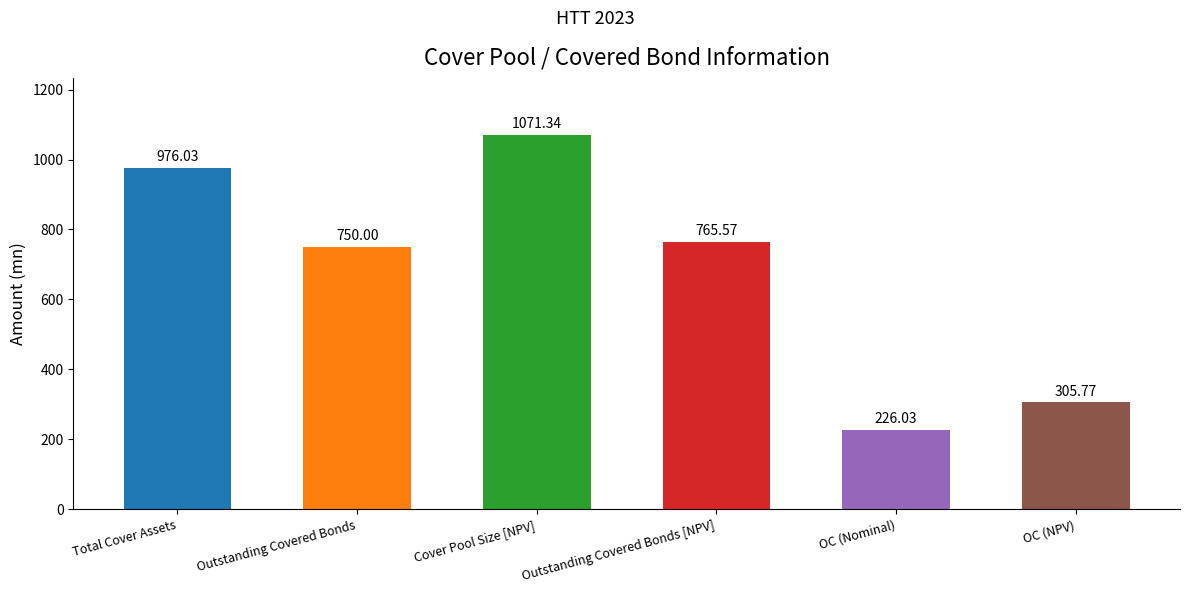

Between Total Cover Assets and Outstanding Covered Bonds [NPV], which is larger?

Total Cover Assets